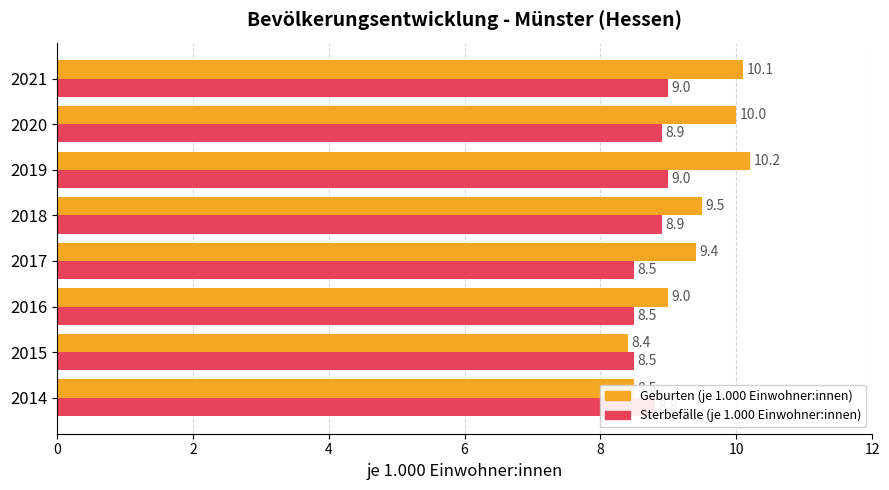

Which series has the widest spread of values?

Geburten (je 1.000 Einwohner:innen)